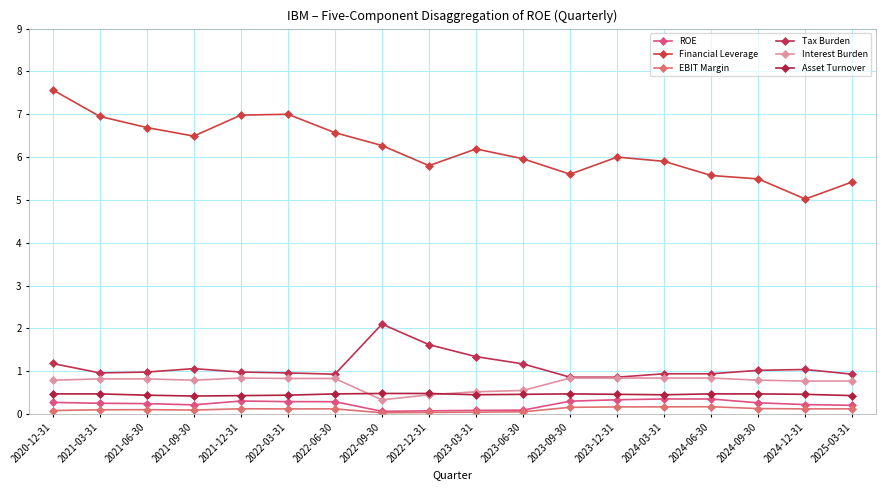

How many interior local valleys does the Tax Burden series have?

2